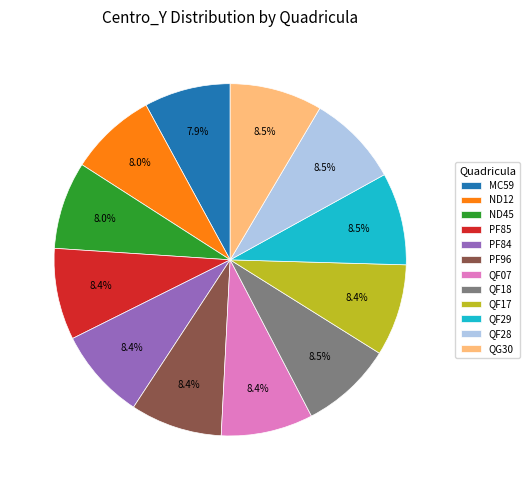

Is there a majority slice in this chart?

No